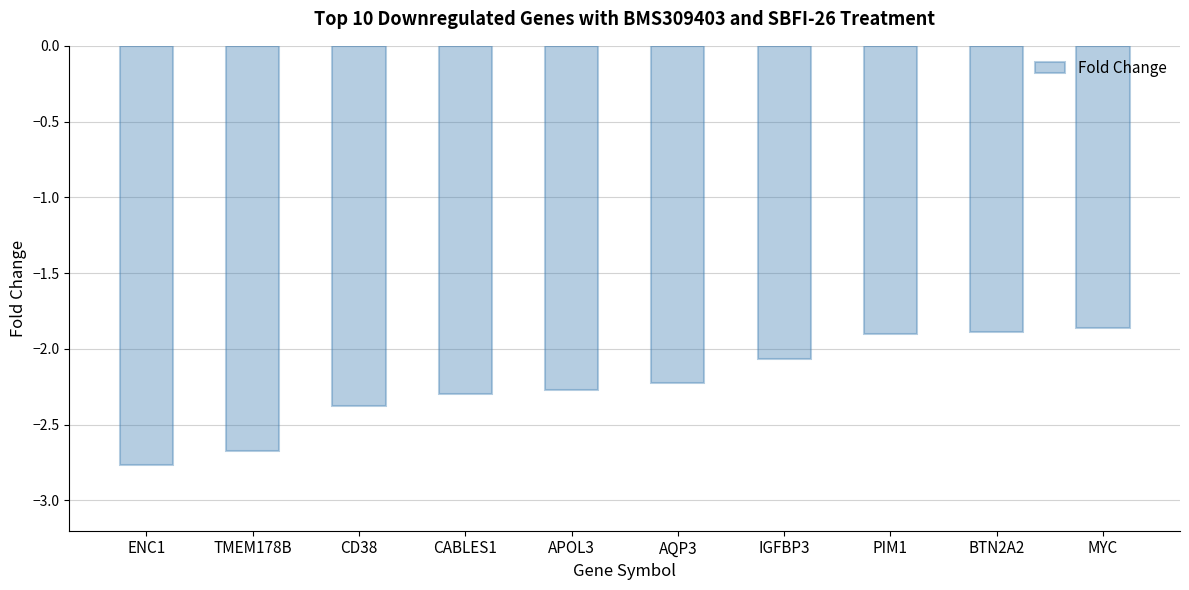

What is the minimum value shown in the chart?

-2.8